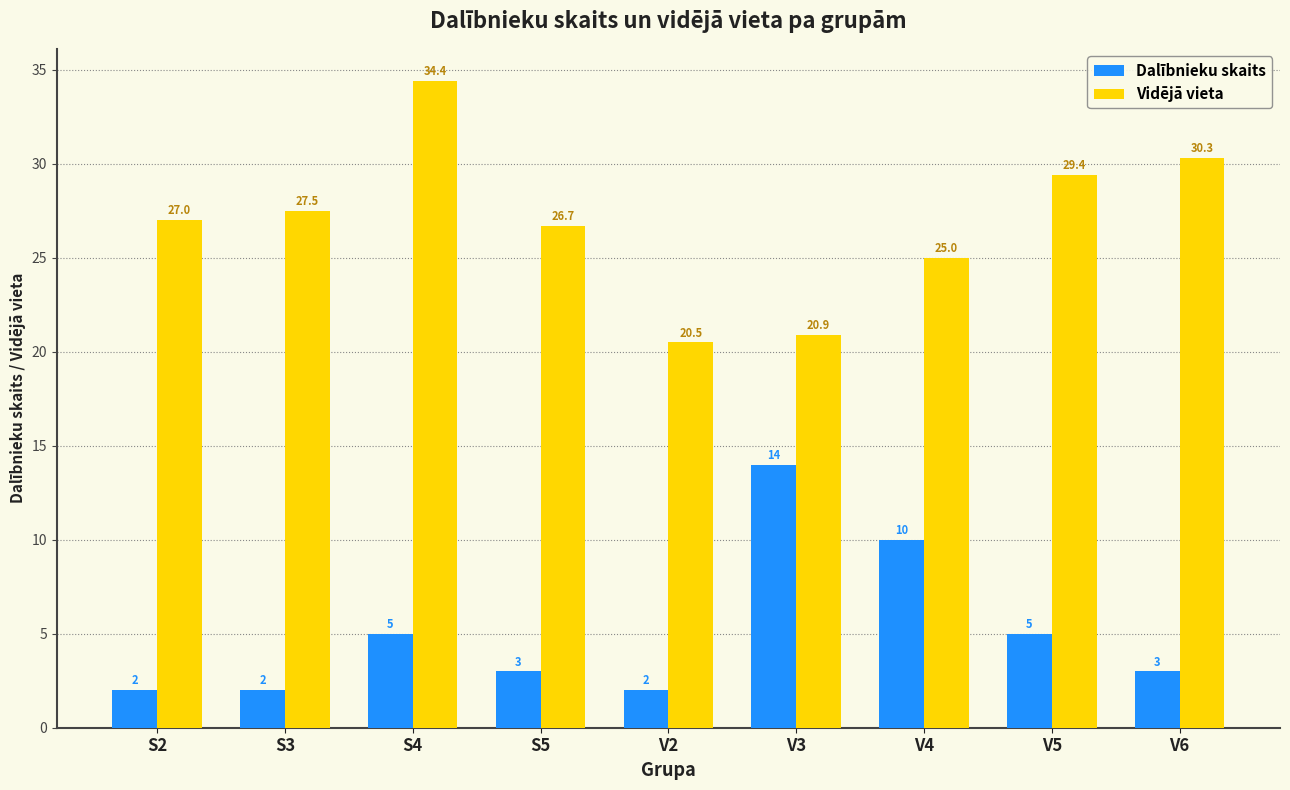

What is the sum of all Dalībnieku skaits values?

46.0